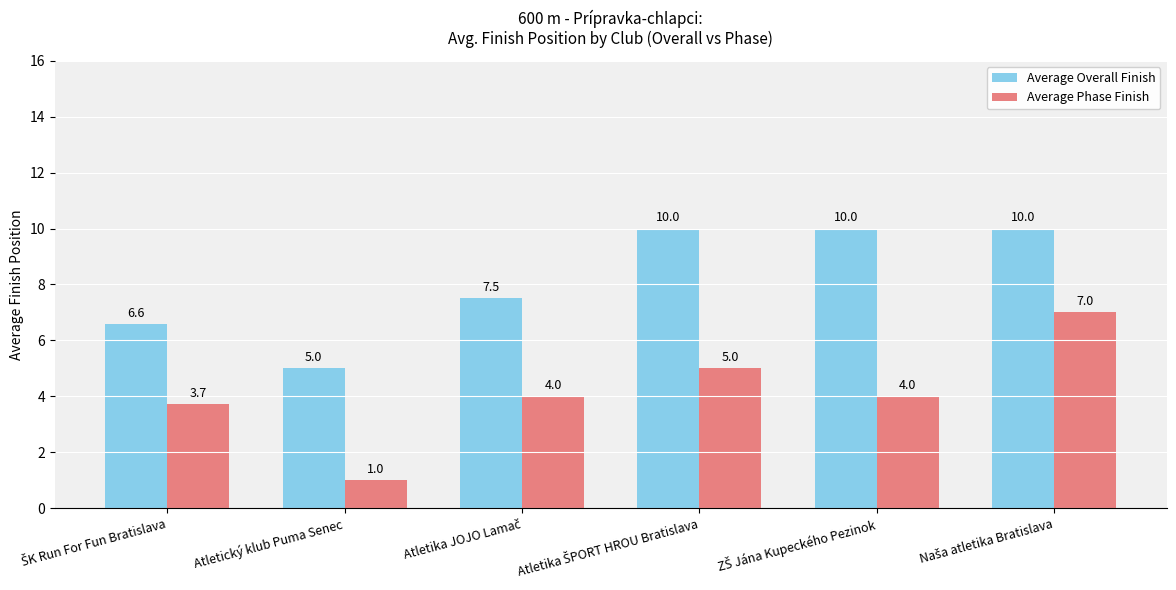

How many Average Overall Finish values are between 6 and 10?

5